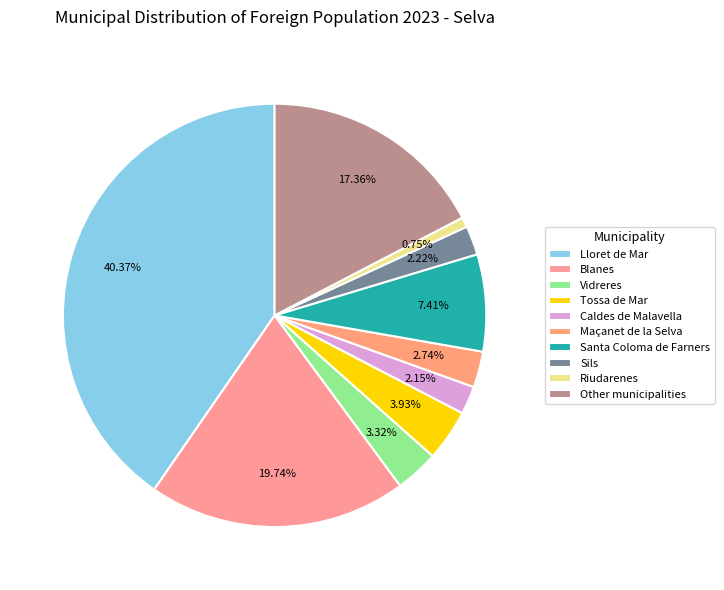

The Other municipalities slice represents 17% of the pie. True or false?

True